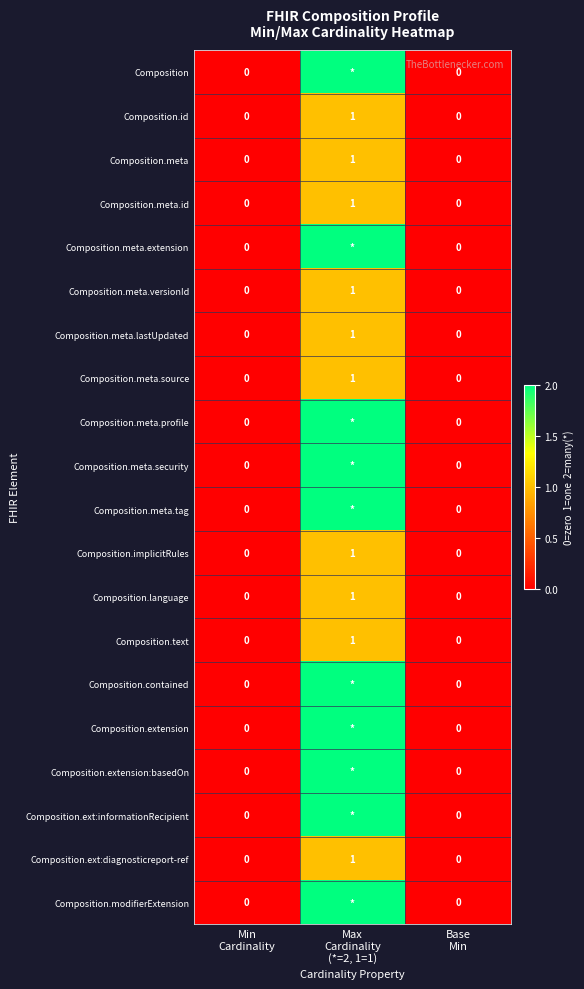

The Composition.ext:diagnosticreport-ref series shows -1 at Min Cardinality. True or false?

False